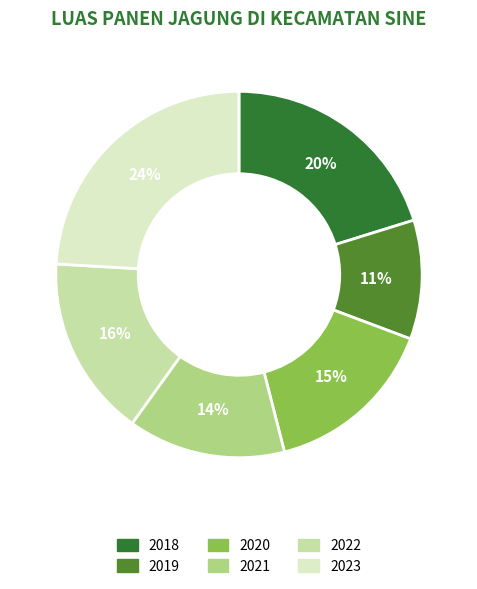

The 2023 slice represents 24% of the pie. True or false?

True